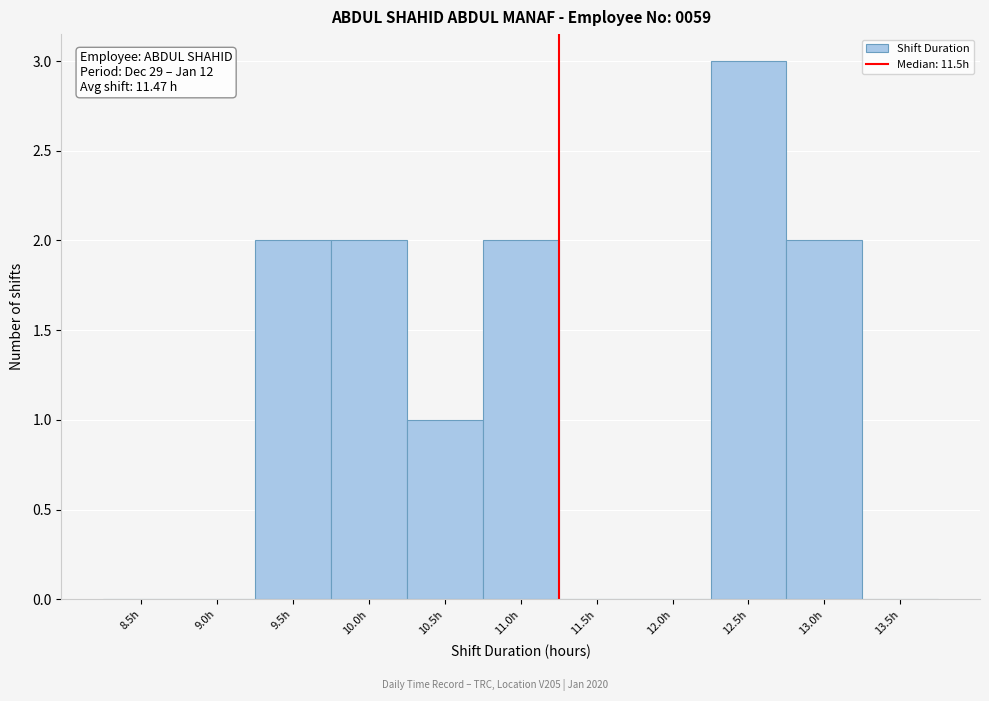

Reading right to left, list all the values displayed in this chart.

13.5h=0	13.0h=2	12.5h=3	12.0h=0	11.5h=0	11.0h=2	10.5h=1	10.0h=2	9.5h=2	9.0h=0	8.5h=0